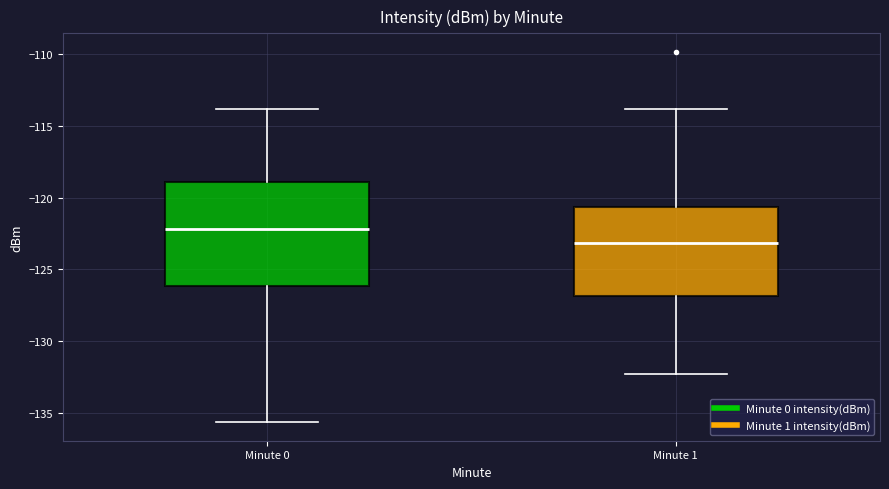

Reading left to right, transcribe this box plot: for each box, give where its median line is, the range the box spans, and where its two whiskers end, as read against the y-axis. The values are not printed on the chart, so give them approximately, as read against the axis.

Minute 0: median -122.0, box -126.0 to -119.0, whiskers -135.5 to -114.0
Minute 1: median -123.0, box -127.0 to -120.5, whiskers -132.5 to -114.0